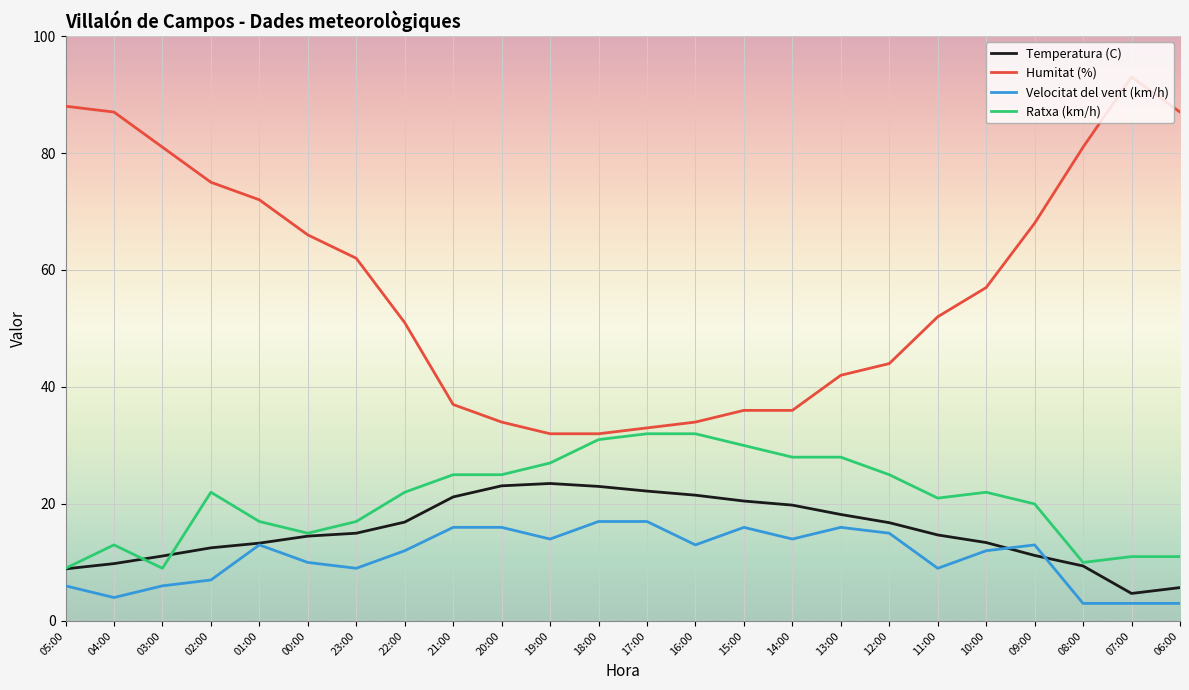

The value of Humitat (%) at 05:00 is 141.9. True or false?

False